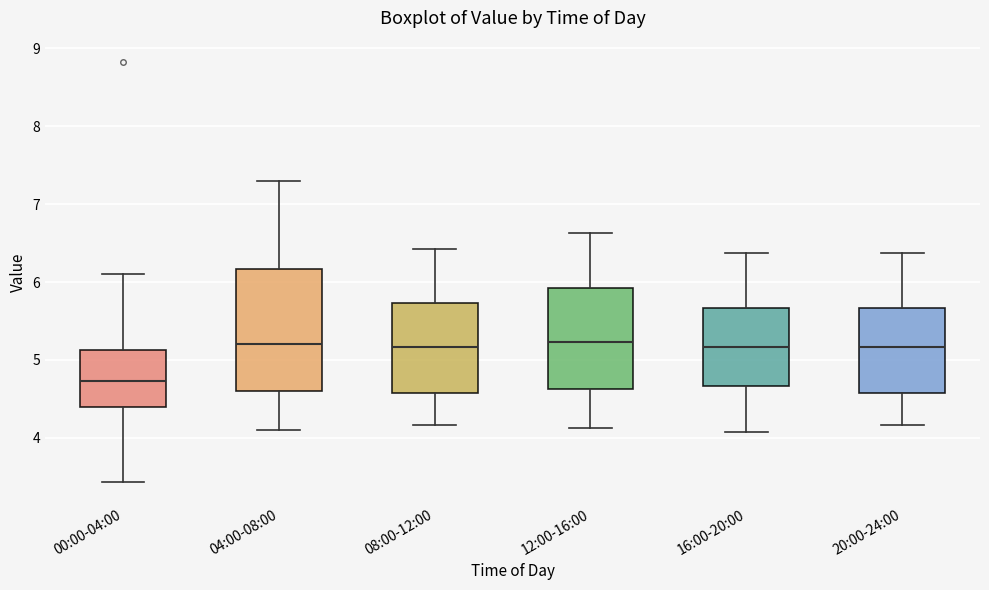

Which box is the tallest, from its lower edge to its upper edge?

04:00-08:00